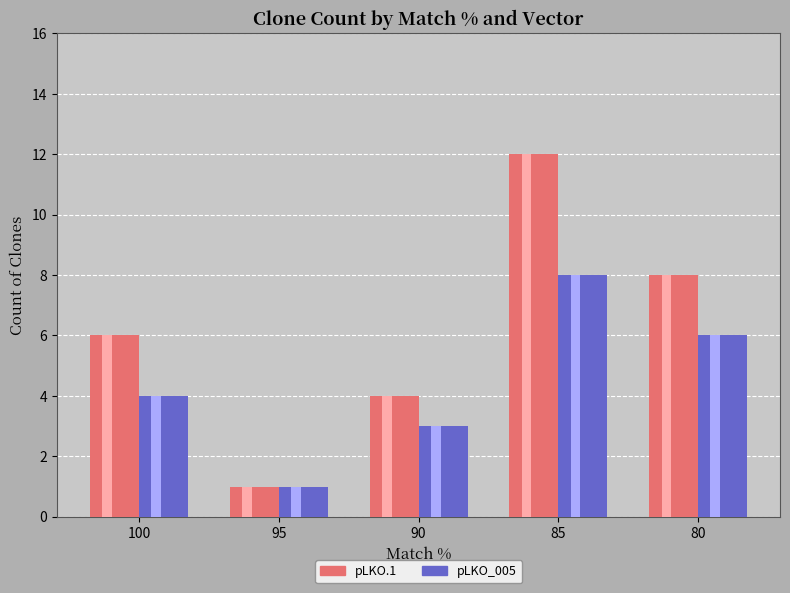

Reading right to left, transcribe all the data shown in this chart.

pLKO.1: 80=8	85=12	90=4	95=1	100=6
pLKO_005: 80=6	85=8	90=3	95=1	100=4